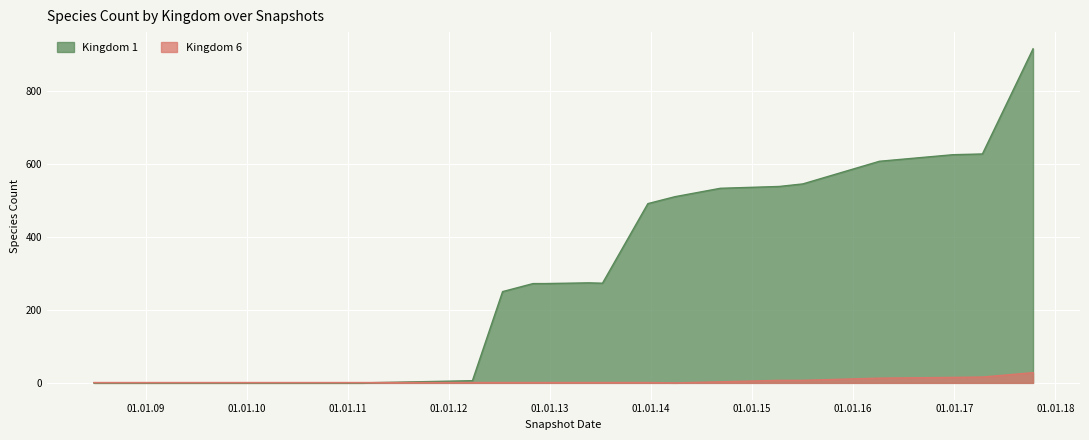

Which category has the lowest value across all series?

2013-05-21